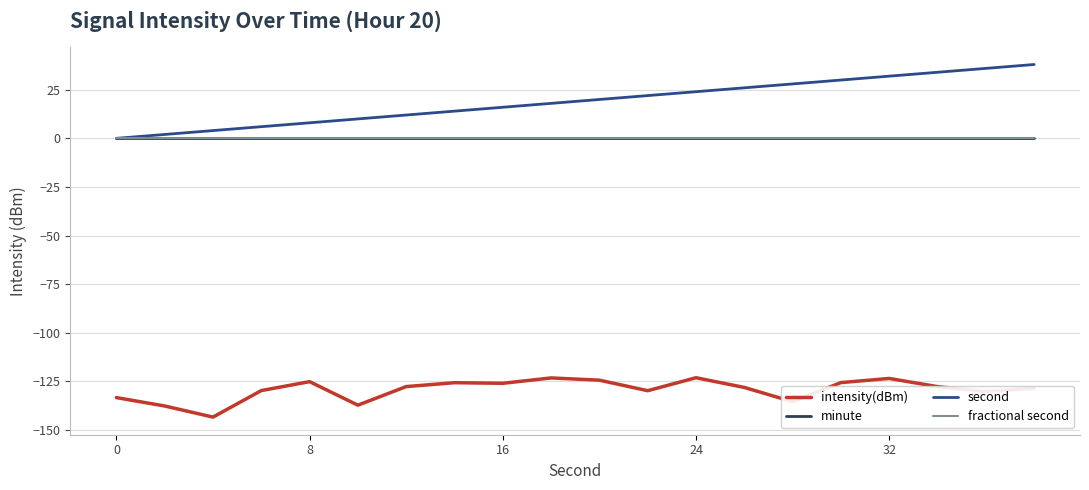

Does the chart have visible grid lines?

Yes